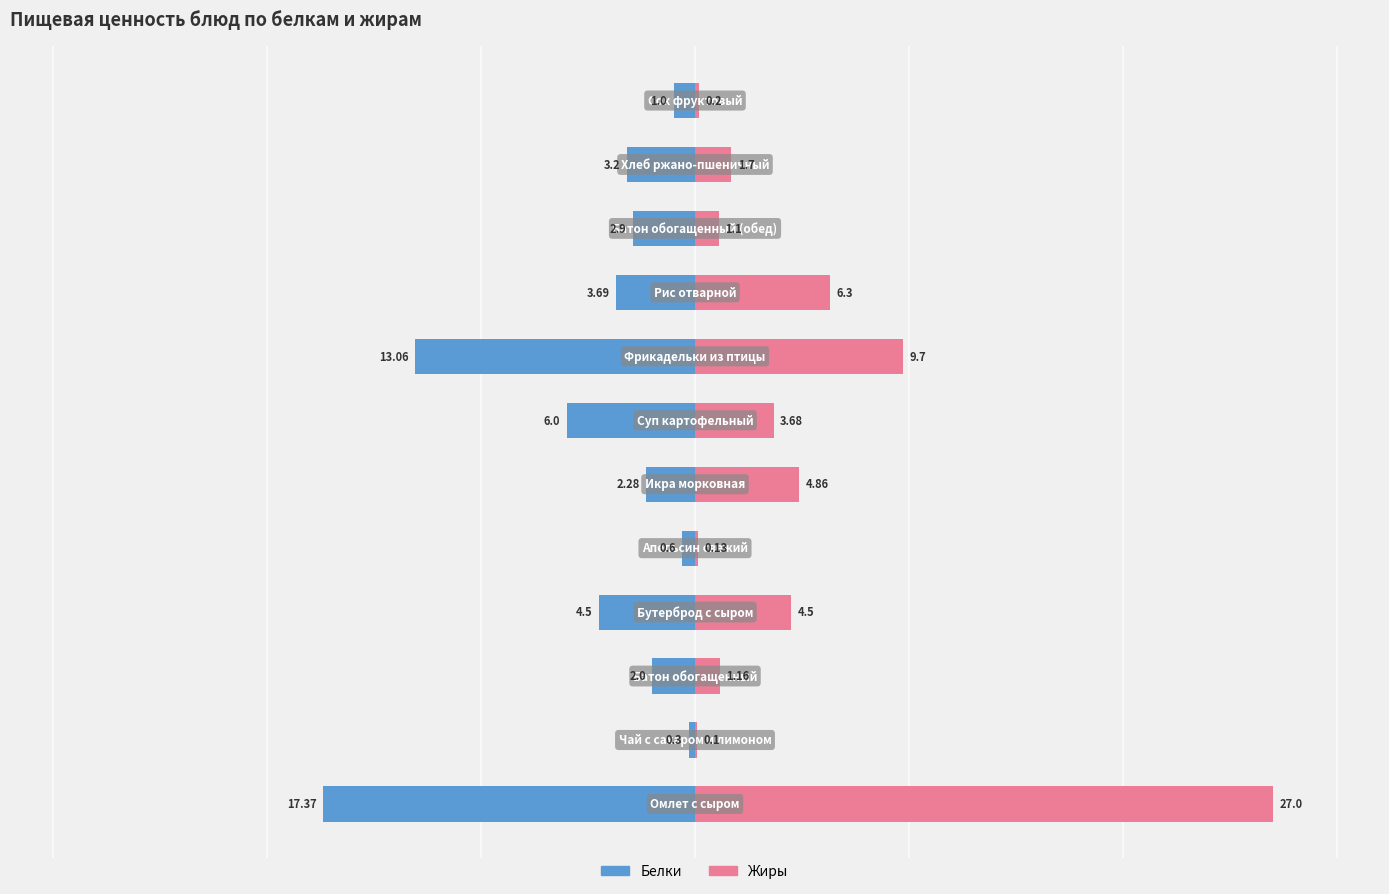

What is the difference between the Белки values at 9 and 7?

10.2